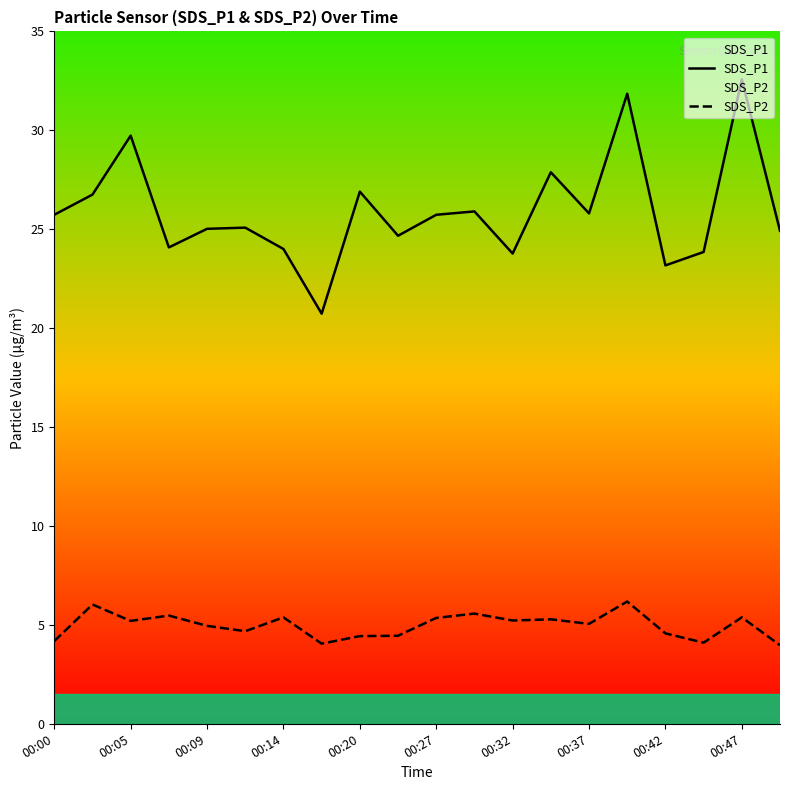

What is the difference between the maximum and minimum values in the SDS_P2 series?

2.2